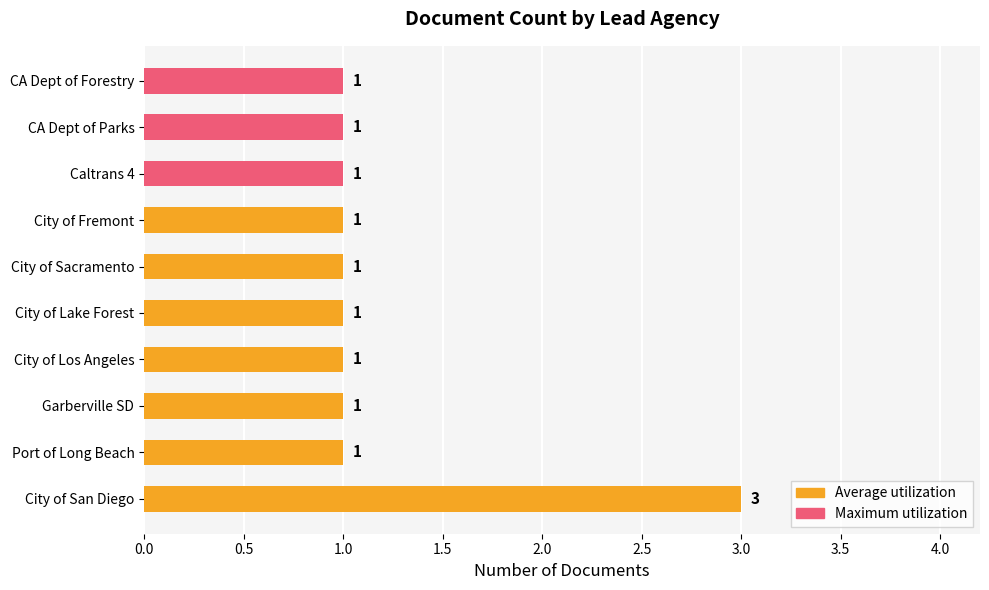

The chart shows a value of 1 at Garberville SD. True or false?

True